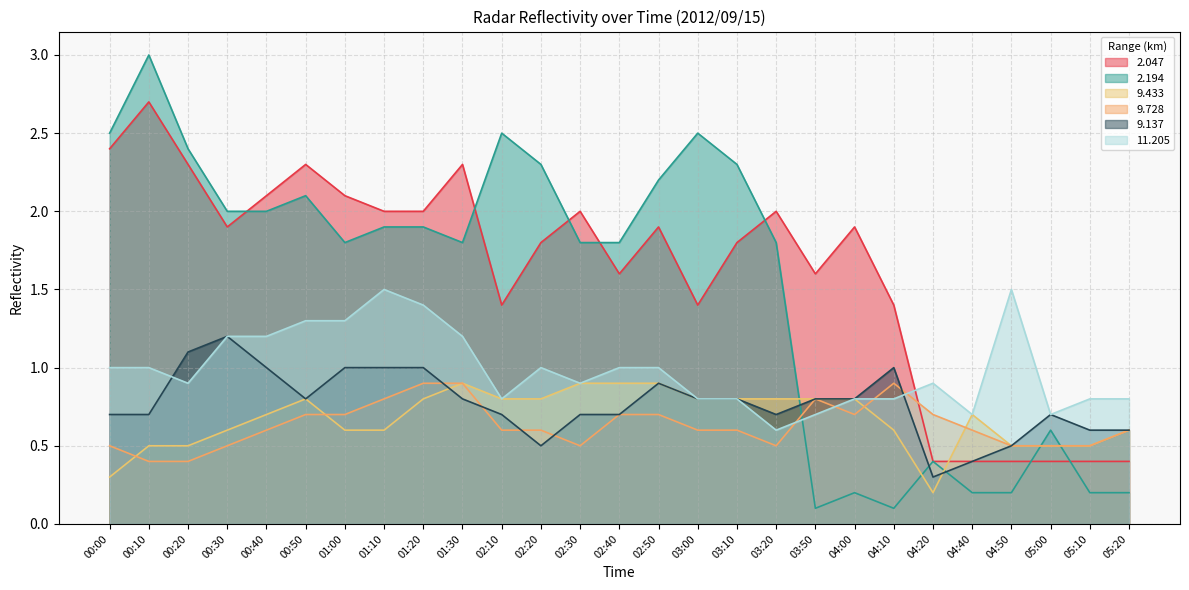

What position from the right is 00:40?

23